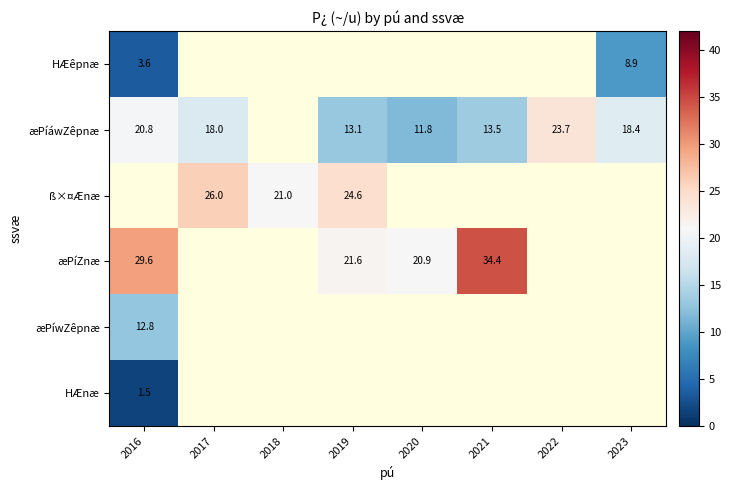

Is it true that æPíáwZêpnæ equals 32.1 at 2022?

False